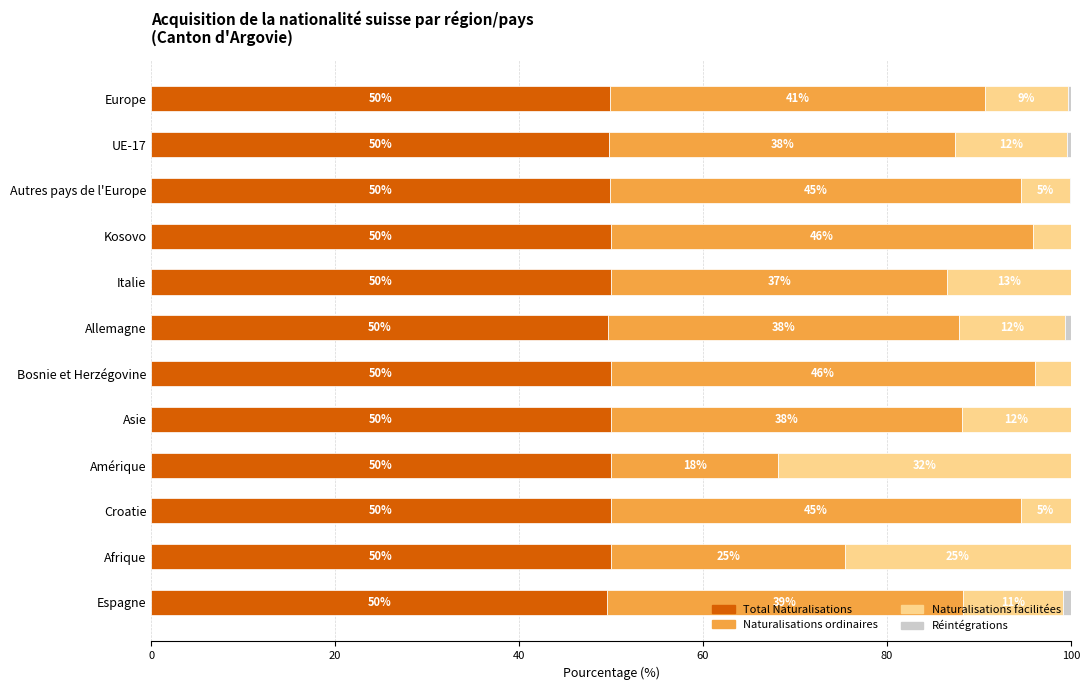

What is the total value across all series at Croatie?

100.0